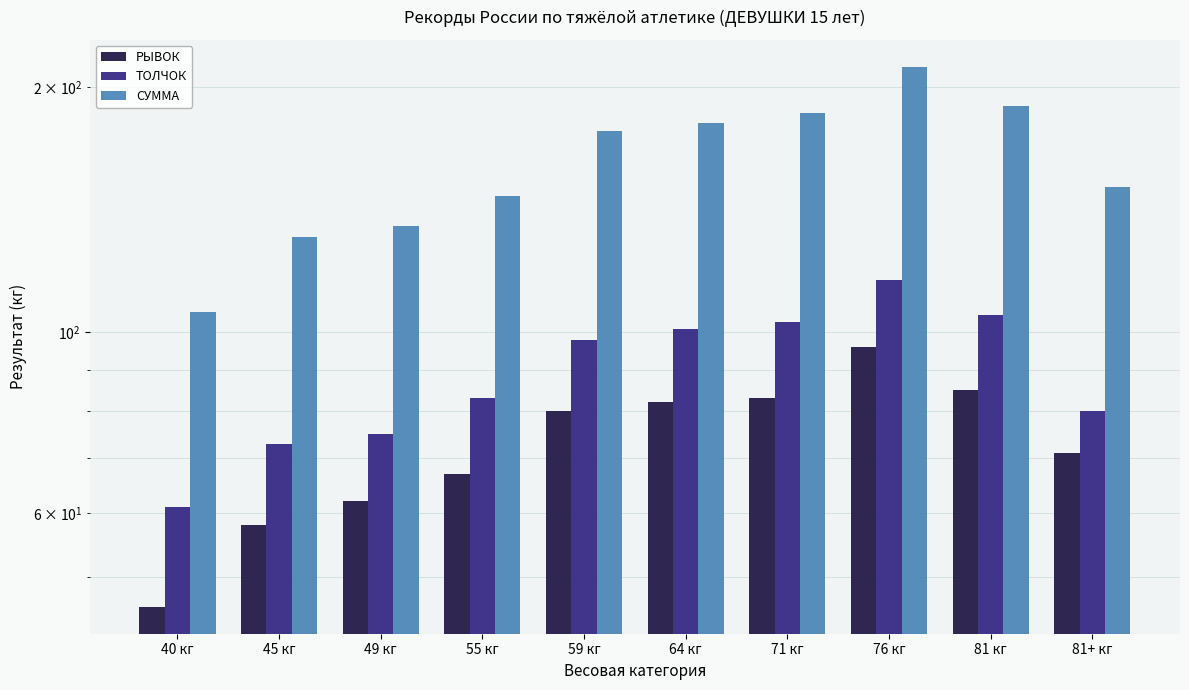

Which series changed the most between 40 кг and 76 кг?

СУММА